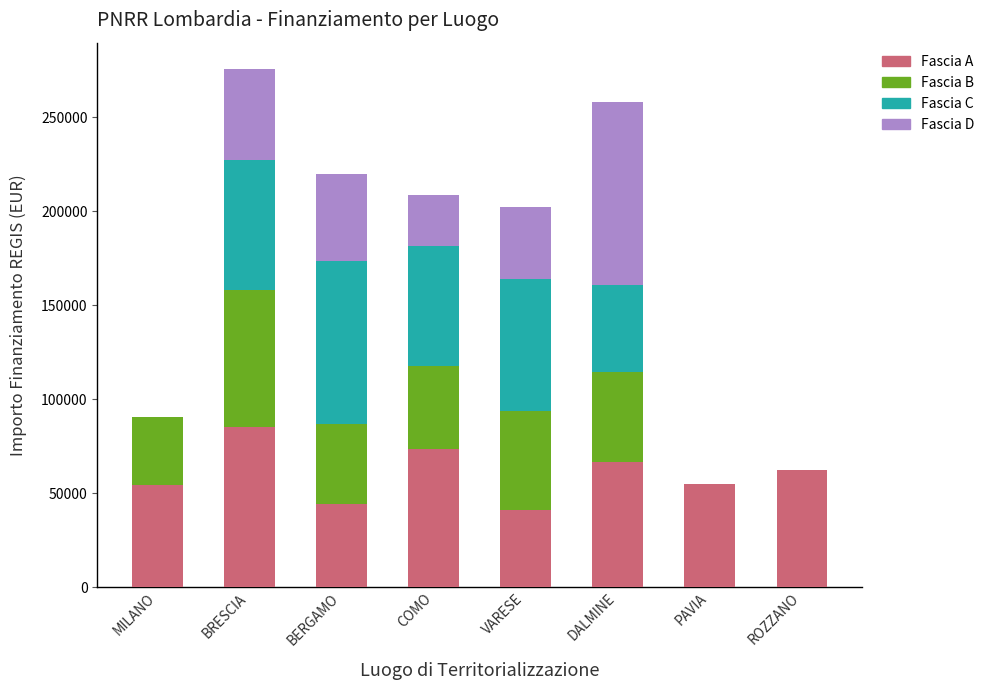

What is the maximum value for Fascia A?

84977.9